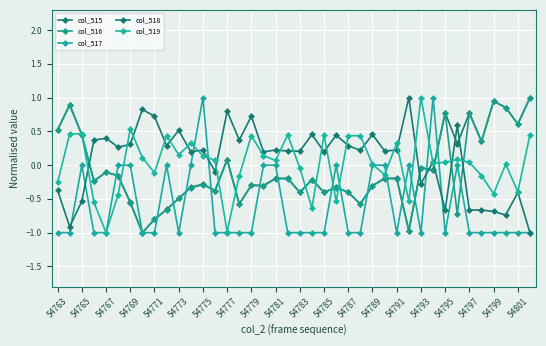

Is this an area chart (filled region under the line)?

No